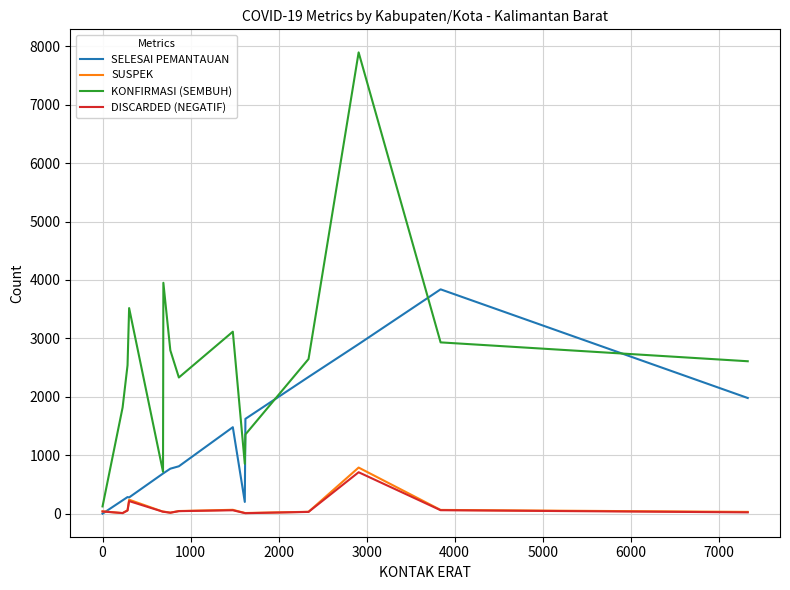

True or false: KONFIRMASI (SEMBUH) and DISCARDED (NEGATIF) cross at least once.

False